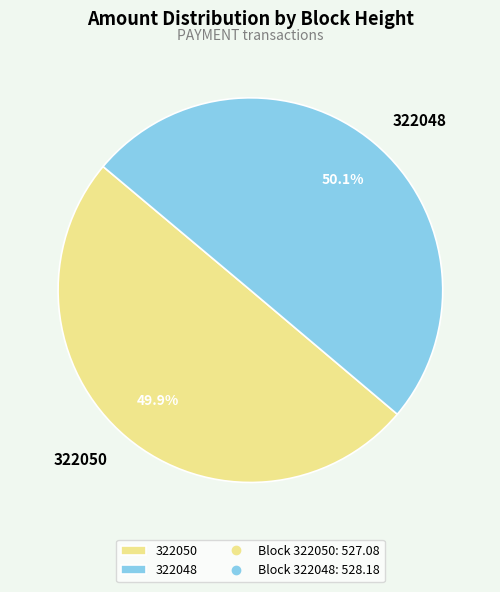

What percentage do 322048 and 322050 together represent?

100.0%